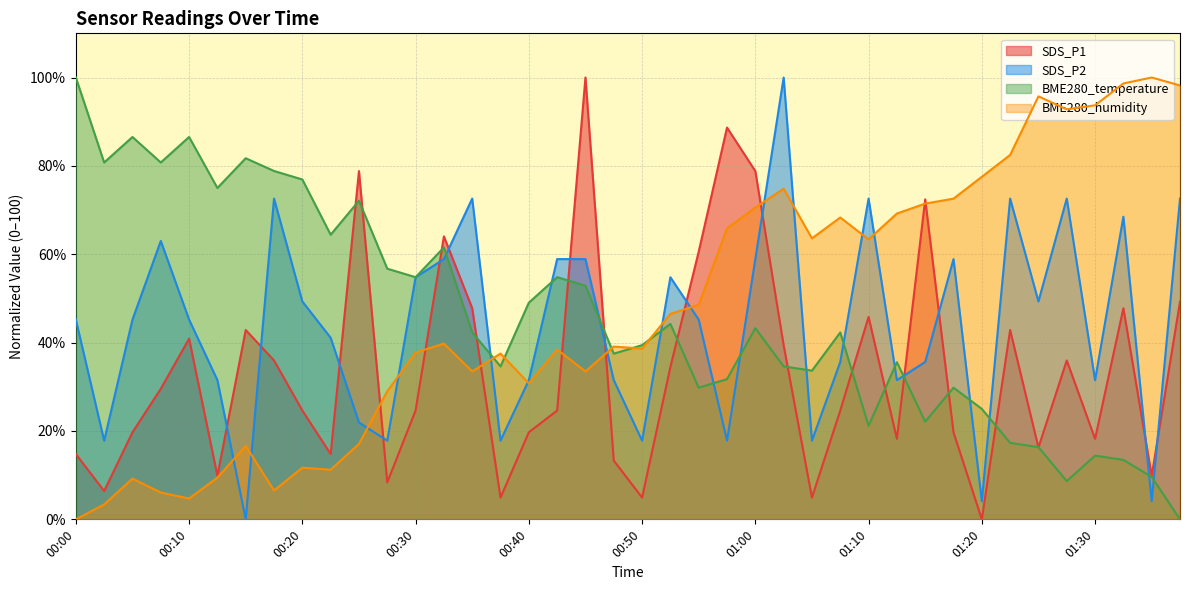

Count the number of categories in the chart.

40